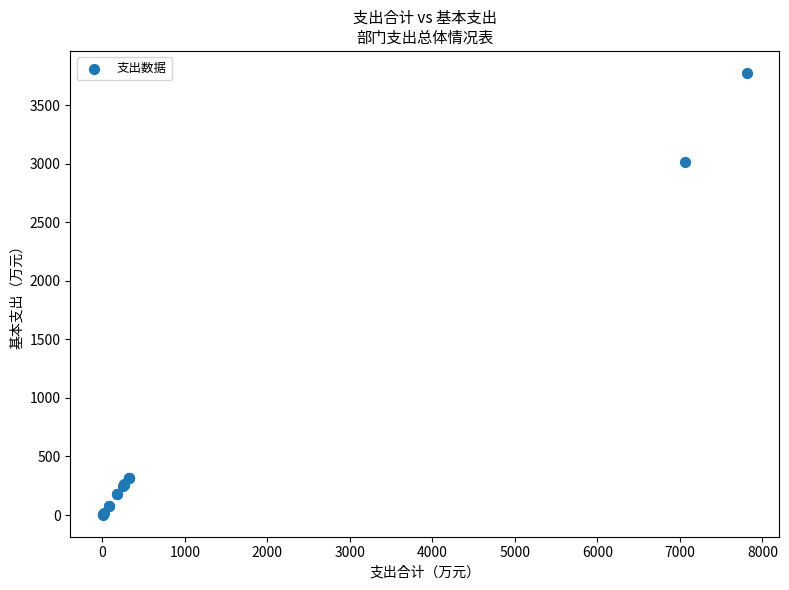

What Y value in the scatter plot is closest to 1889?

3017.7